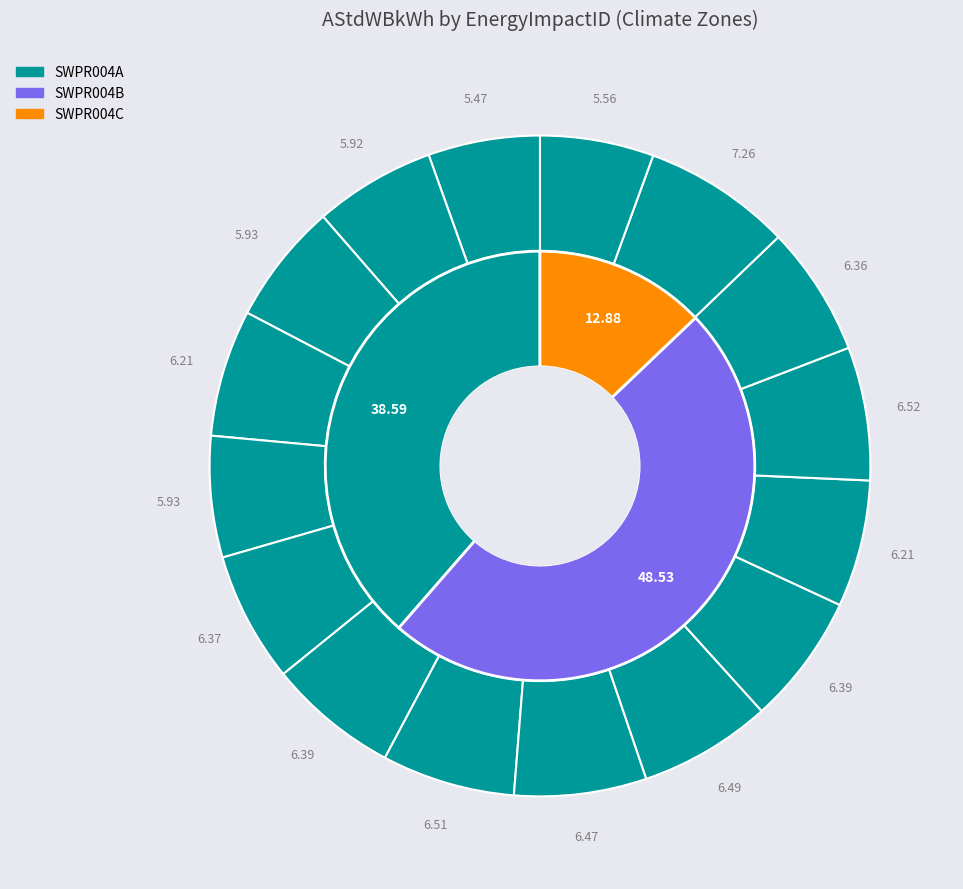

Which series has the widest spread of values?

SWPR004B